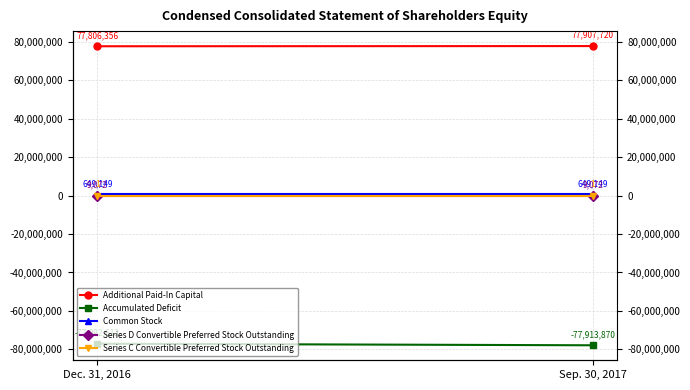

True or false: Accumulated Deficit has a value of -40679269 at Dec. 31, 2016.

False